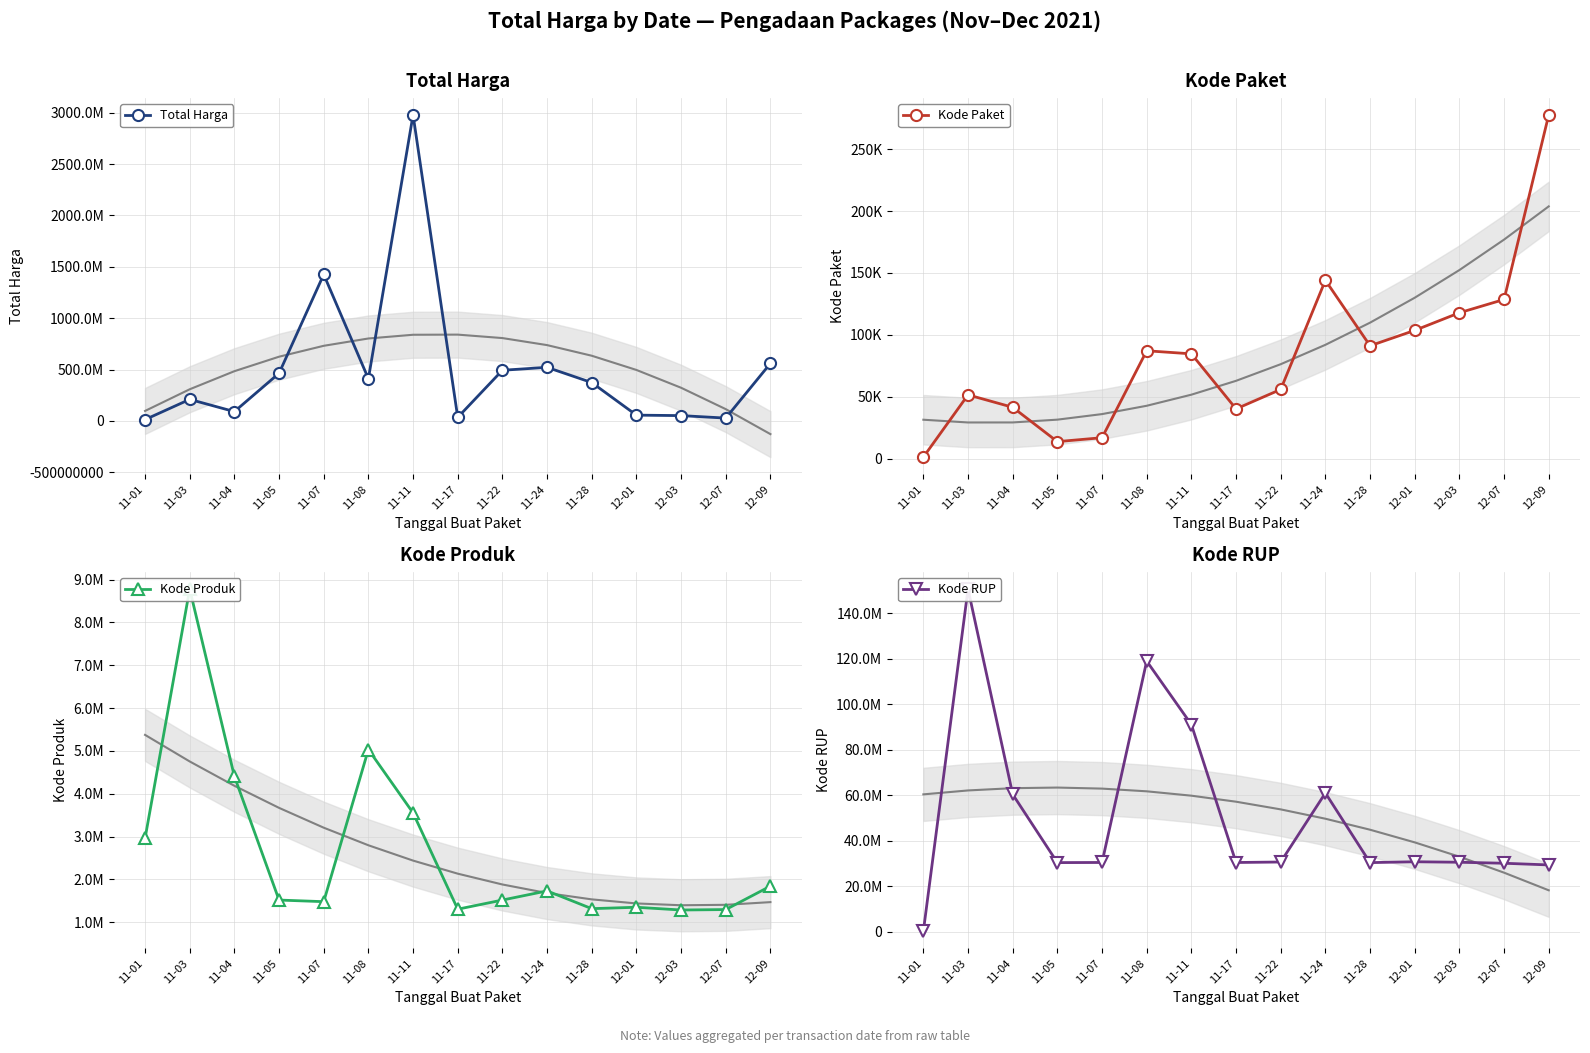

Where is Kode RUP nearest to the value 75366718?

11-24